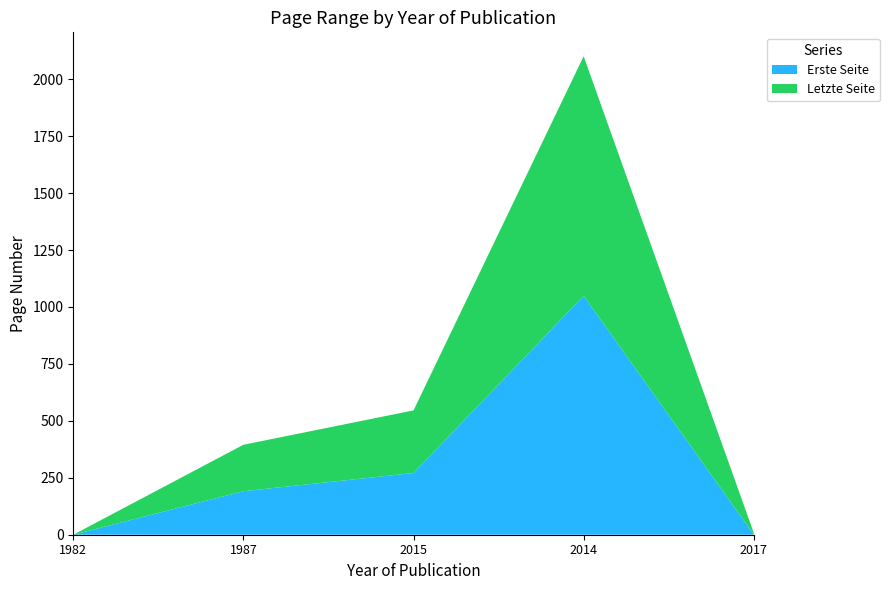

Reading right to left, extract all data points from this chart.

Erste Seite: 1	1049	271	191	0
Letzte Seite: 7	1052	275	204	0